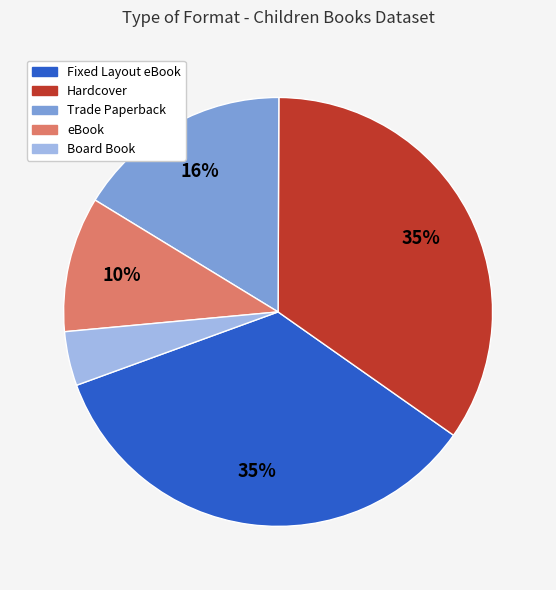

Which category has the smallest portion of the pie?

Board Book